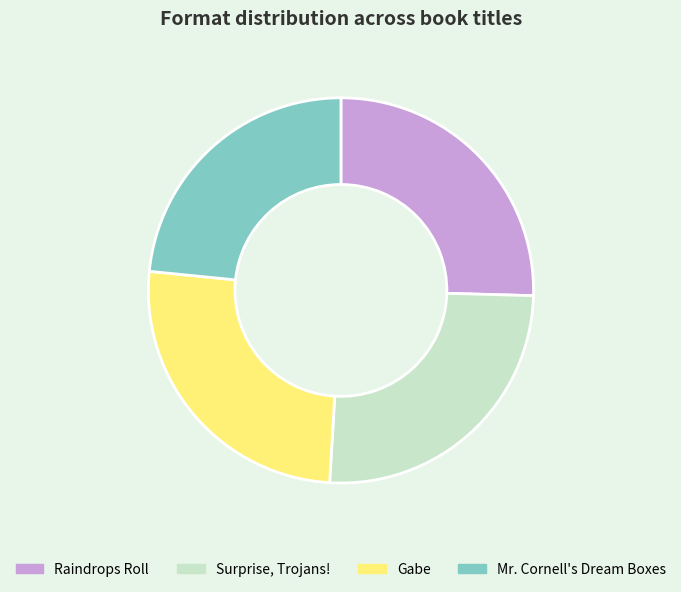

How many slices are in this pie chart?

4